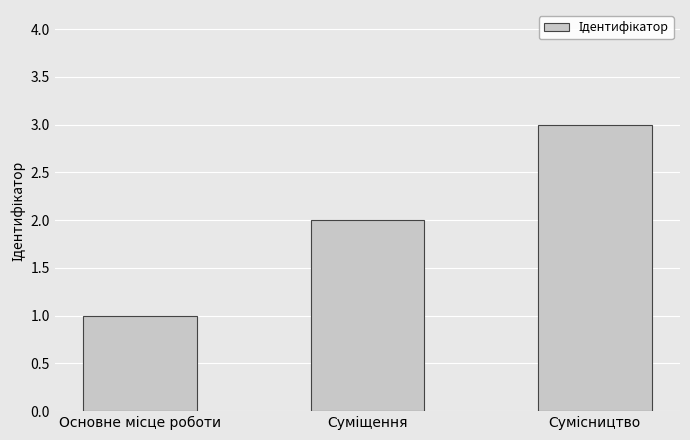

What is the greatest value displayed?

3